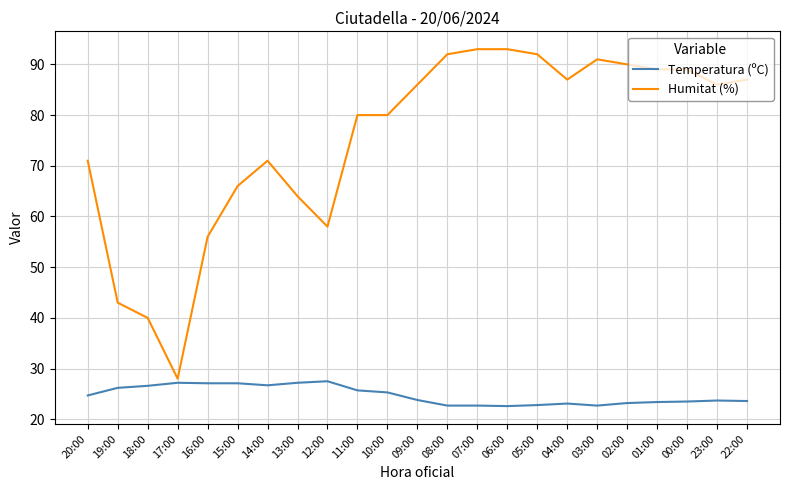

What position from the left is 16:00?

5